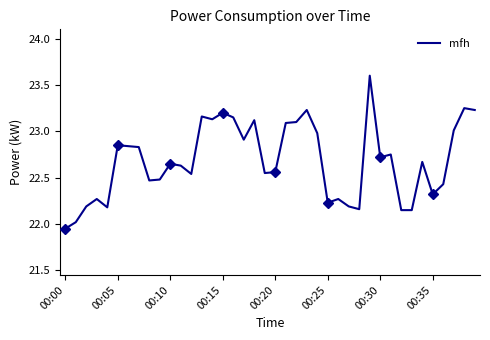

What is the sum of all values?

907.2